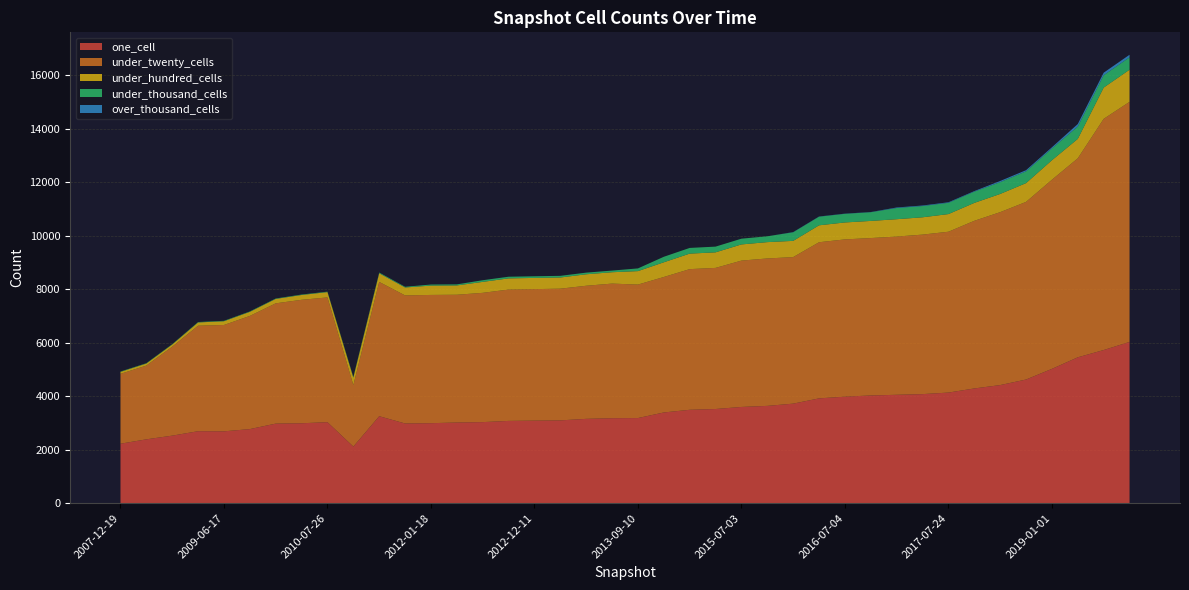

Reading left to right, transcribe all the data shown in this chart.

one_cell: 2007-12-19=2227	2008-04-01=2391	2008-10-10=2529	2009-04-06=2695	2009-06-17=2690	2009-09-25=2774	2009-12-16=2979	2010-04-01=2992	2010-07-26=3033	2010-11-17=2120	2011-06-10=3256	2011-09-05=2984	2012-01-18=2995	2012-03-26=3020	2012-07-13=3035	2012-10-31=3080	2012-12-11=3091	2013-02-20=3100	2013-05-21=3157	2013-07-09=3181	2013-09-10=3187	2014-09-08=3396	2015-01-19=3496	2015-04-09=3525	2015-07-03=3602	2015-10-01=3642	2016-01-04=3726	2016-04-05=3923	2016-07-04=3987	2016-10-07=4032	2016-12-27=4057	2017-04-12=4082	2017-07-24=4140	2017-10-12=4294	2018-04-09=4420	2018-09-28=4628	2019-01-01=5027	2019-04-06=5459	2019-07-01=5731	2019-10-09=6034
under_twenty_cells: 2007-12-19=2613	2008-04-01=2758	2008-10-10=3326	2009-04-06=3946	2009-06-17=3978	2009-09-25=4233	2009-12-16=4499	2010-04-01=4618	2010-07-26=4666	2010-11-17=2300	2011-06-10=5023	2011-09-05=4790	2012-01-18=4797	2012-03-26=4779	2012-07-13=4835	2012-10-31=4913	2012-12-11=4918	2013-02-20=4926	2013-05-21=4978	2013-07-09=5035	2013-09-10=4992	2014-09-08=5067	2015-01-19=5261	2015-04-09=5278	2015-07-03=5474	2015-10-01=5514	2016-01-04=5481	2016-04-05=5840	2016-07-04=5882	2016-10-07=5887	2016-12-27=5918	2017-04-12=5966	2017-07-24=6016	2017-10-12=6270	2018-04-09=6468	2018-09-28=6644	2019-01-01=7074	2019-04-06=7444	2019-07-01=8647	2019-10-09=8980
under_hundred_cells: 2007-12-19=74	2008-04-01=76	2008-10-10=82	2009-04-06=122	2009-06-17=140	2009-09-25=152	2009-12-16=165	2010-04-01=180	2010-07-26=199	2010-11-17=279	2011-06-10=323	2011-09-05=297	2012-01-18=349	2012-03-26=348	2012-07-13=410	2012-10-31=418	2012-12-11=419	2013-02-20=418	2013-05-21=429	2013-07-09=425	2013-09-10=504	2014-09-08=550	2015-01-19=580	2015-04-09=582	2015-07-03=605	2015-10-01=611	2016-01-04=607	2016-04-05=633	2016-07-04=634	2016-10-07=641	2016-12-27=649	2017-04-12=648	2017-07-24=660	2017-10-12=670	2018-04-09=681	2018-09-28=702	2019-01-01=729	2019-04-06=726	2019-07-01=1169	2019-10-09=1202
under_thousand_cells: 2007-12-19=14	2008-04-01=14	2008-10-10=14	2009-04-06=16	2009-06-17=16	2009-09-25=16	2009-12-16=16	2010-04-01=17	2010-07-26=17	2010-11-17=26	2011-06-10=28	2011-09-05=26	2012-01-18=40	2012-03-26=40	2012-07-13=62	2012-10-31=62	2012-12-11=62	2013-02-20=62	2013-05-21=62	2013-07-09=62	2013-09-10=101	2014-09-08=206	2015-01-19=213	2015-04-09=214	2015-07-03=215	2015-10-01=218	2016-01-04=322	2016-04-05=323	2016-07-04=323	2016-10-07=326	2016-12-27=419	2017-04-12=421	2017-07-24=422	2017-10-12=422	2018-04-09=442	2018-09-28=441	2019-01-01=442	2019-04-06=461	2019-07-01=462	2019-10-09=463
over_thousand_cells: 2007-12-19=0	2008-04-01=0	2008-10-10=0	2009-04-06=0	2009-06-17=0	2009-09-25=0	2009-12-16=0	2010-04-01=0	2010-07-26=0	2010-11-17=0	2011-06-10=0	2011-09-05=0	2012-01-18=0	2012-03-26=0	2012-07-13=0	2012-10-31=0	2012-12-11=0	2013-02-20=0	2013-05-21=0	2013-07-09=0	2013-09-10=0	2014-09-08=0	2015-01-19=0	2015-04-09=0	2015-07-03=0	2015-10-01=0	2016-01-04=7	2016-04-05=7	2016-07-04=7	2016-10-07=7	2016-12-27=20	2017-04-12=20	2017-07-24=20	2017-10-12=20	2018-04-09=43	2018-09-28=43	2019-01-01=43	2019-04-06=95	2019-07-01=95	2019-10-09=96